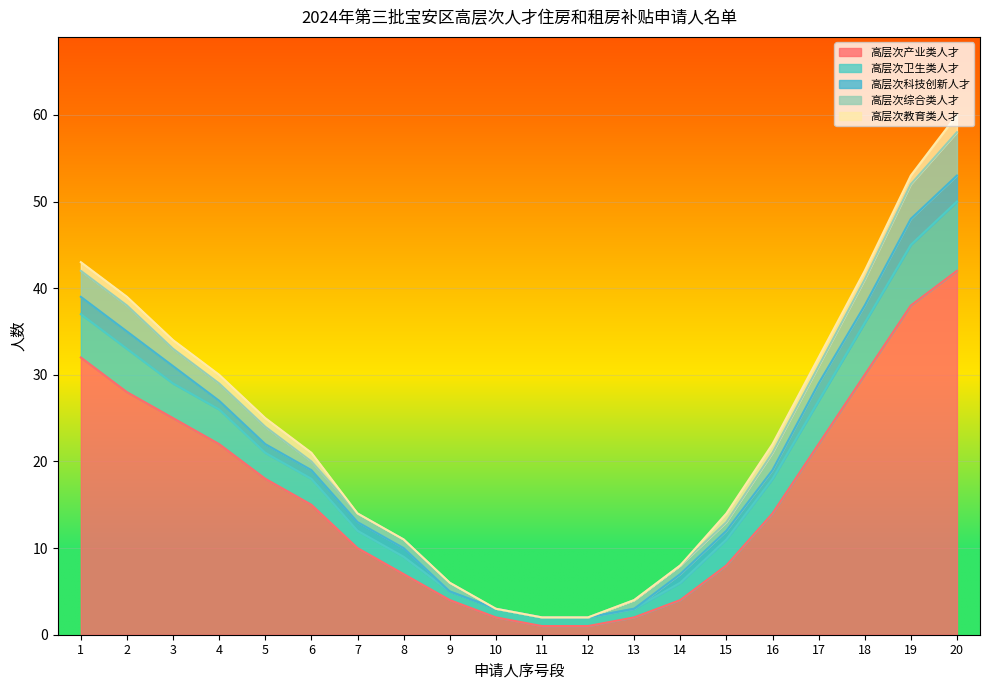

Reading left to right, extract all data points from this chart.

高层次产业类人才: 1=32	2=28	3=25	4=22	5=18	6=15	7=10	8=7	9=4	10=2	11=1	12=1	13=2	14=4	15=8	16=14	17=22	18=30	19=38	20=42
高层次卫生类人才: 1=5	2=5	3=4	4=4	5=3	6=3	7=2	8=2	9=1	10=1	11=1	12=1	13=1	14=2	15=3	16=4	17=5	18=6	19=7	20=8
高层次科技创新人才: 1=2	2=2	3=2	4=1	5=1	6=1	7=1	8=1	9=0	10=0	11=0	12=0	13=0	14=1	15=1	16=1	17=2	18=2	19=3	20=3
高层次综合类人才: 1=3	2=3	3=2	4=2	5=2	6=1	7=1	8=1	9=1	10=0	11=0	12=0	13=1	14=1	15=1	16=2	17=2	18=3	19=4	20=5
高层次教育类人才: 1=1	2=1	3=1	4=1	5=1	6=1	7=0	8=0	9=0	10=0	11=0	12=0	13=0	14=0	15=1	16=1	17=1	18=1	19=1	20=2